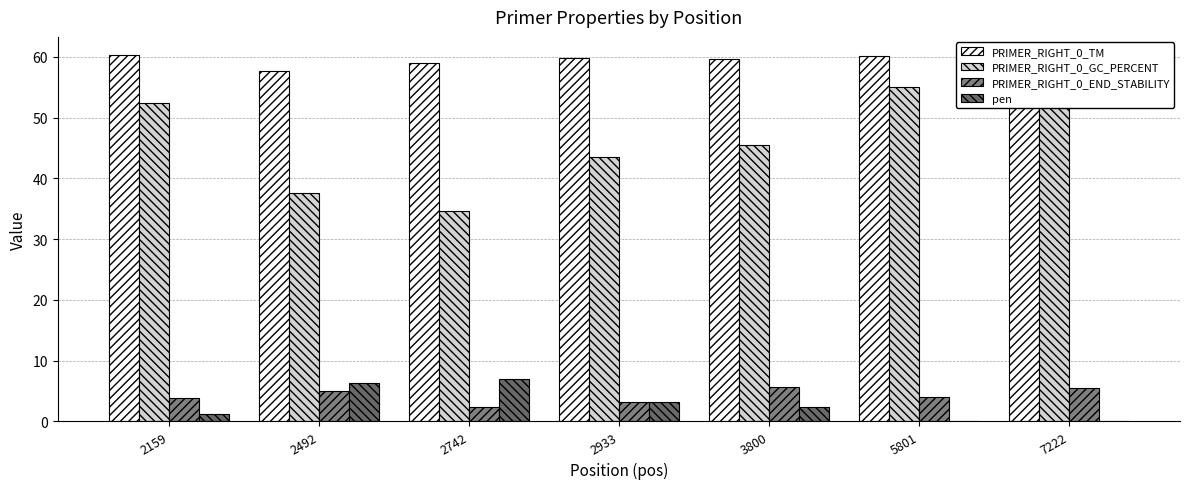

Which series changed the most between 2492 and 2742?

PRIMER_RIGHT_0_GC_PERCENT